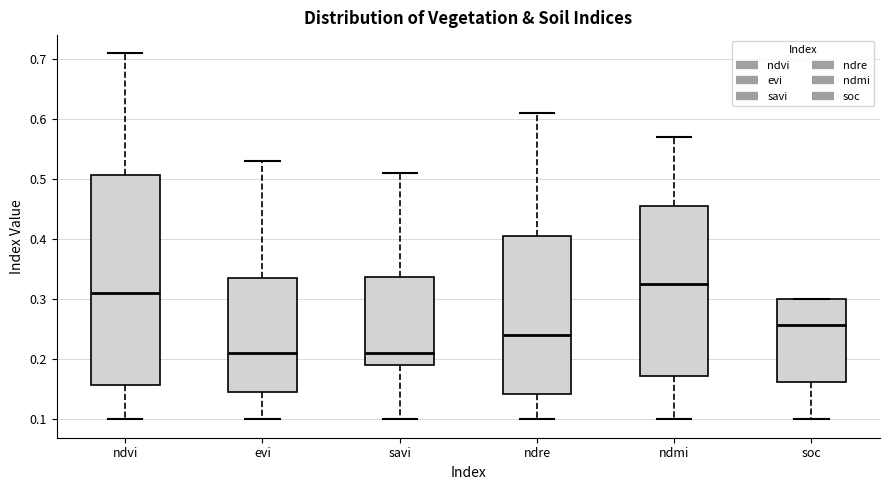

Where does the upper whisker of the box for evi end on the y-axis? The values are not printed on the chart, so give them approximately, as read against the axis.

0.53